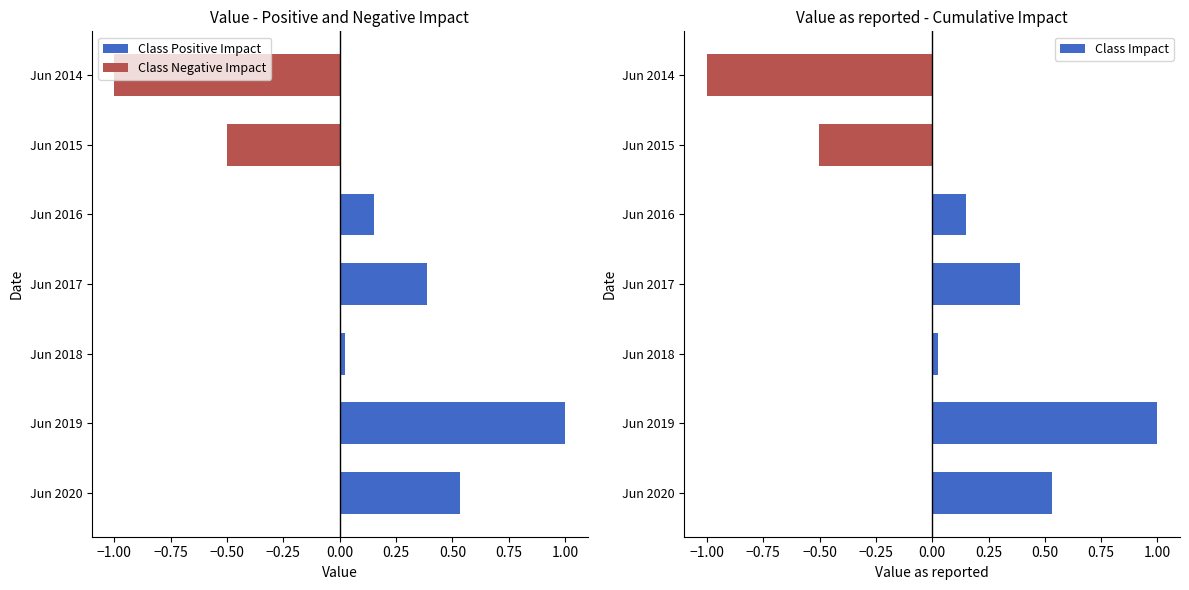

List the series in order of their peak value, highest first.

Class Positive Impact, Class Negative Impact